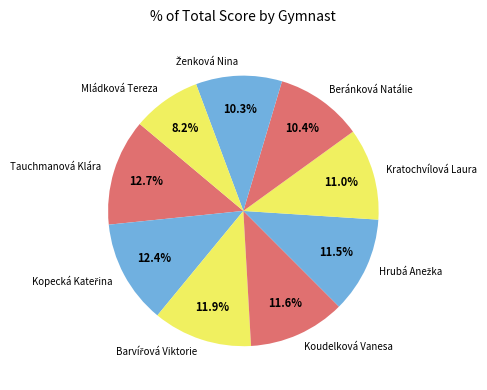

True or false: Beránková Natálie accounts for 21% of the total.

False